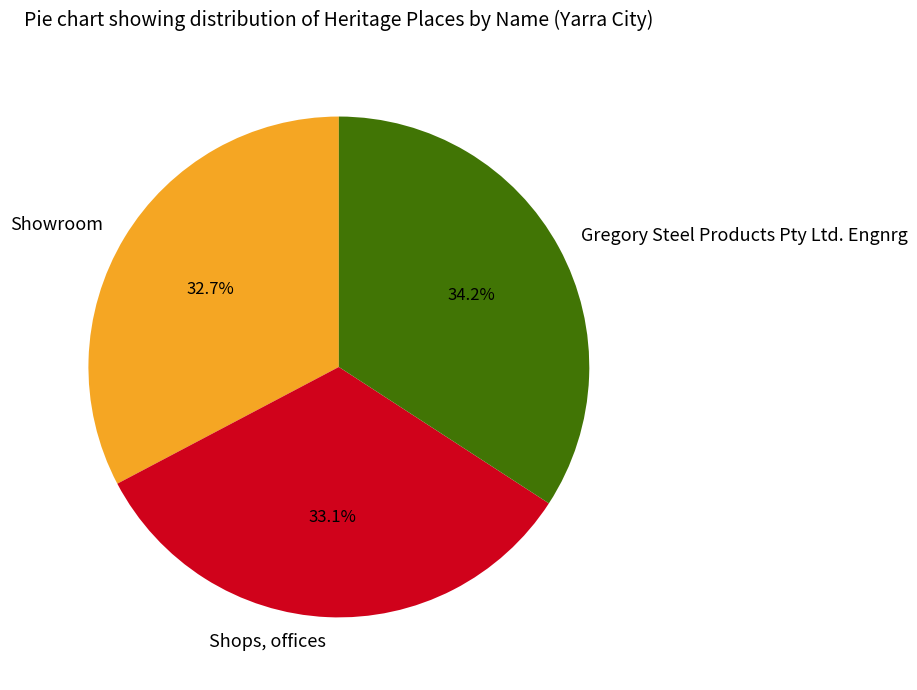

How many slices are in this pie chart?

3